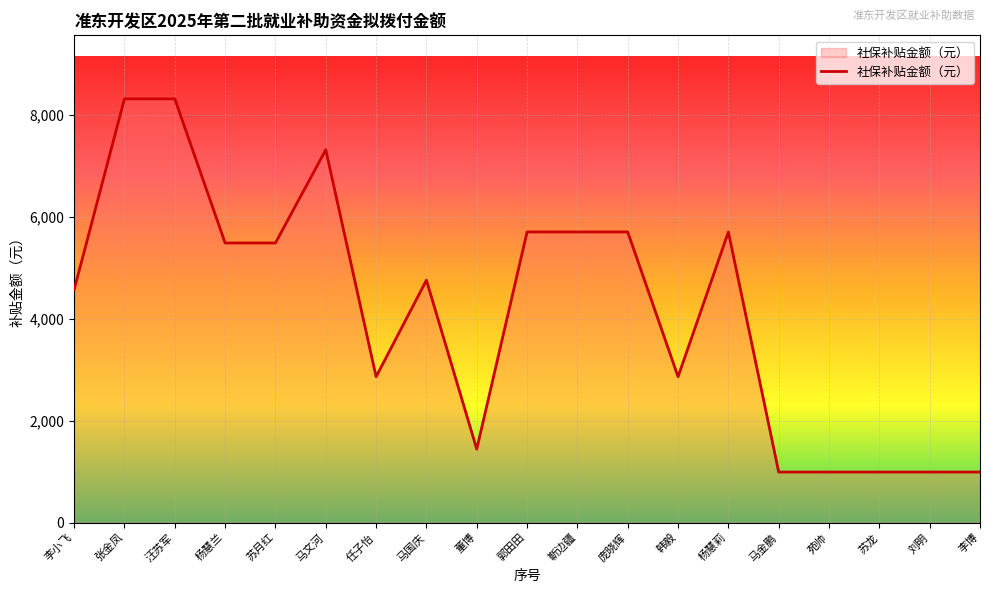

What is the greatest value displayed?

8319.8